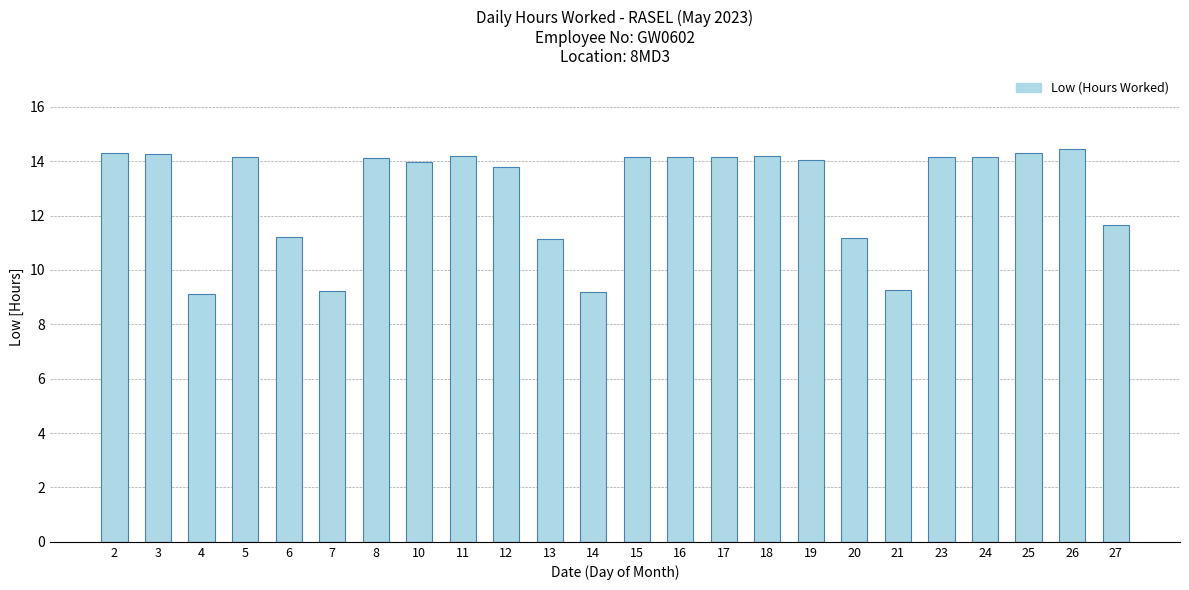

What is the difference between the second highest and minimum values?

5.2